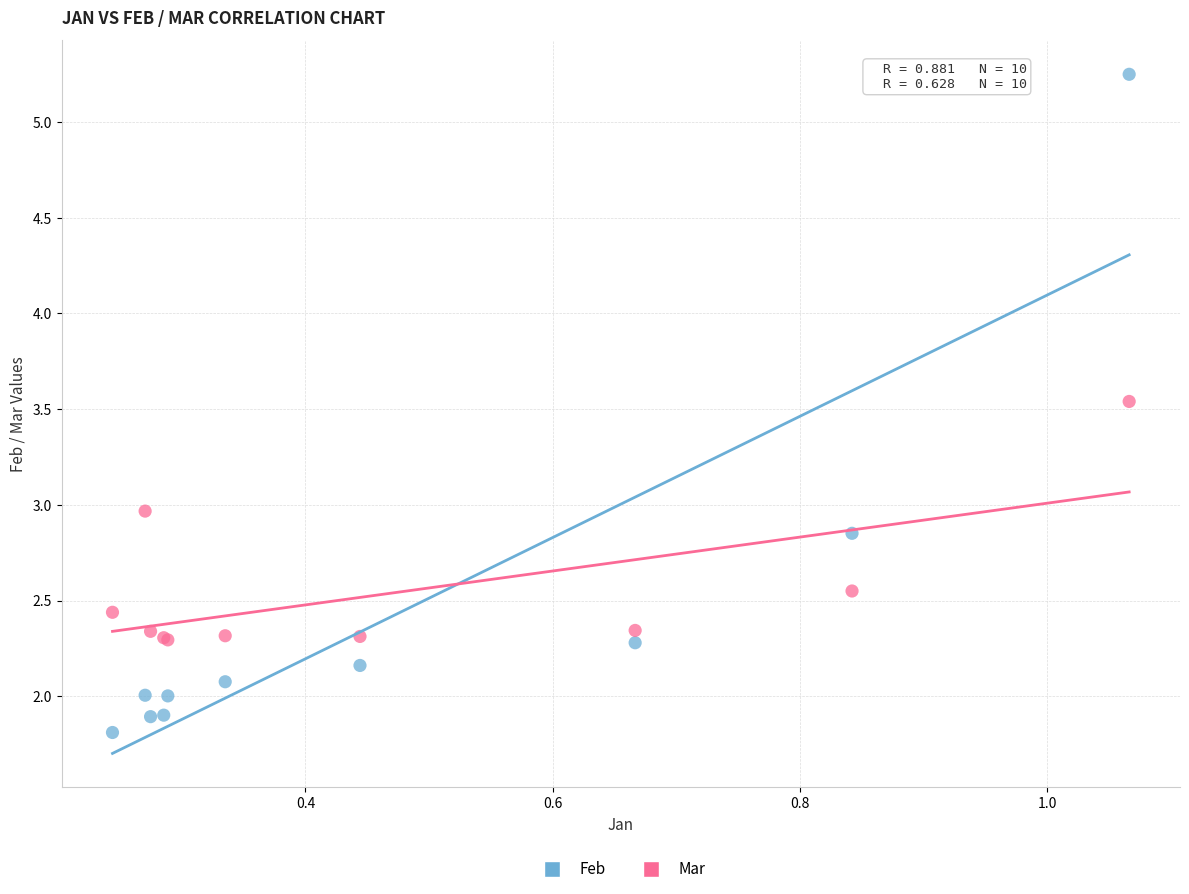

Which series reaches the maximum Y coordinate?

Feb